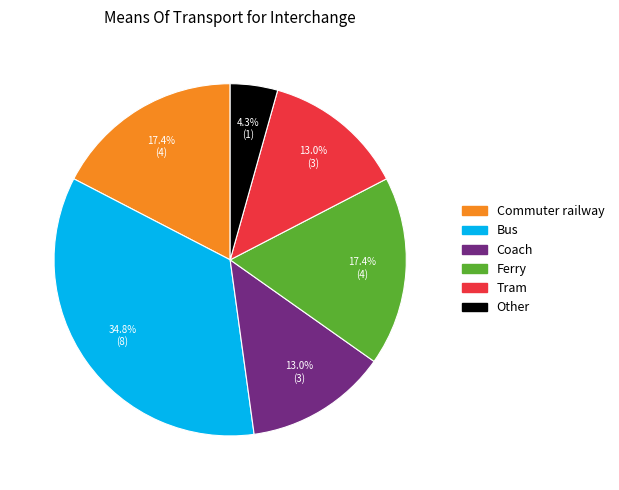

How many segments does this pie chart have?

6